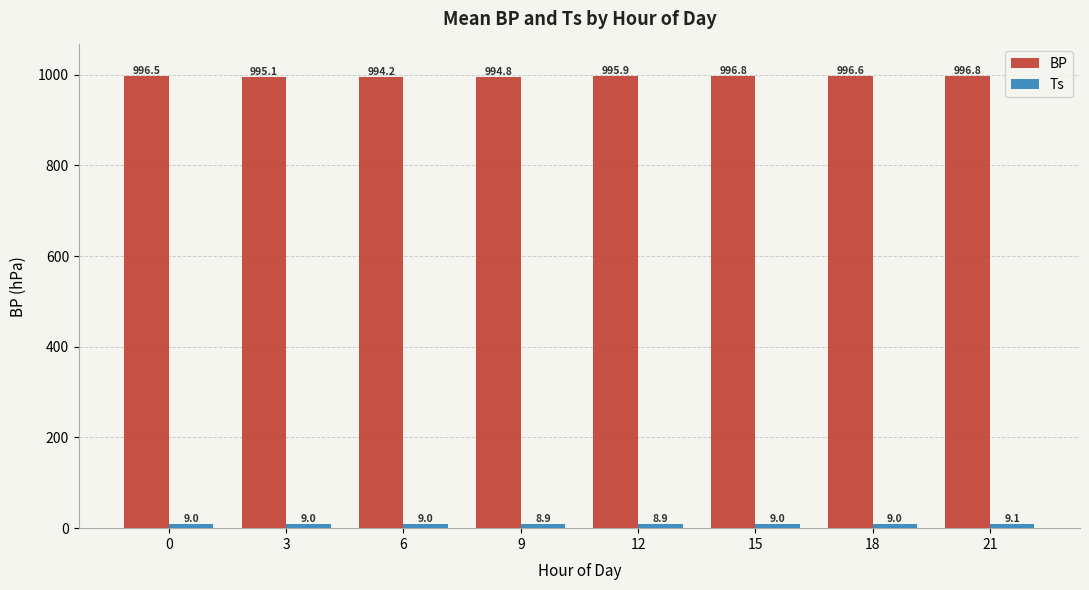

What is the difference between the maximum and minimum values in the BP series?

2.6